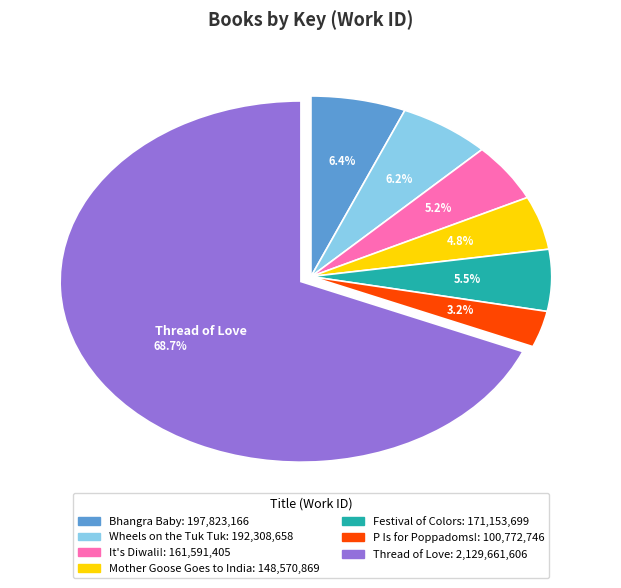

What percentage is NOT represented by Bhangra Baby?

93.6%